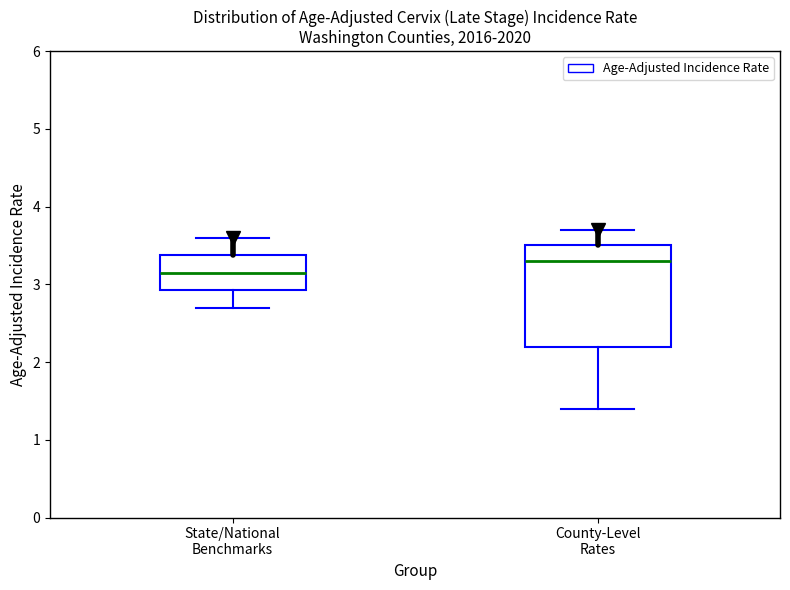

Reading left to right, transcribe this box plot: for each box, give where its median line is, the range the box spans, and where its two whiskers end, as read against the y-axis. The values are not printed on the chart, so give them approximately, as read against the axis.

State/National Benchmarks: median 3.2, box 2.9 to 3.4, whiskers 2.7 to 3.6
County-Level Rates: median 3.3, box 2.2 to 3.5, whiskers 1.4 to 3.7